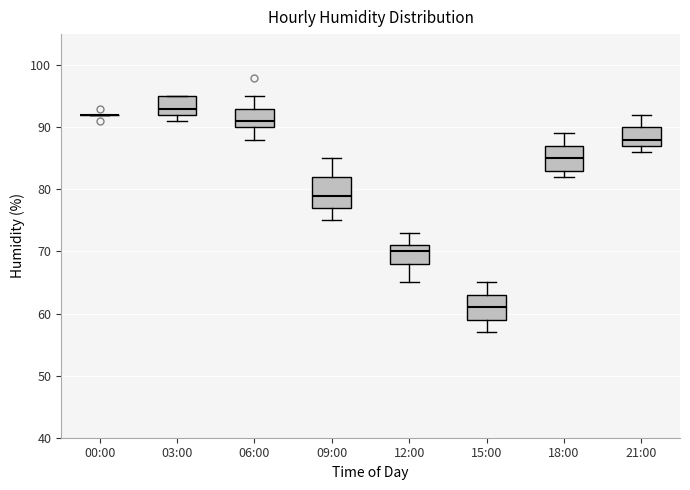

Which box is the tallest, from its lower edge to its upper edge?

09:00